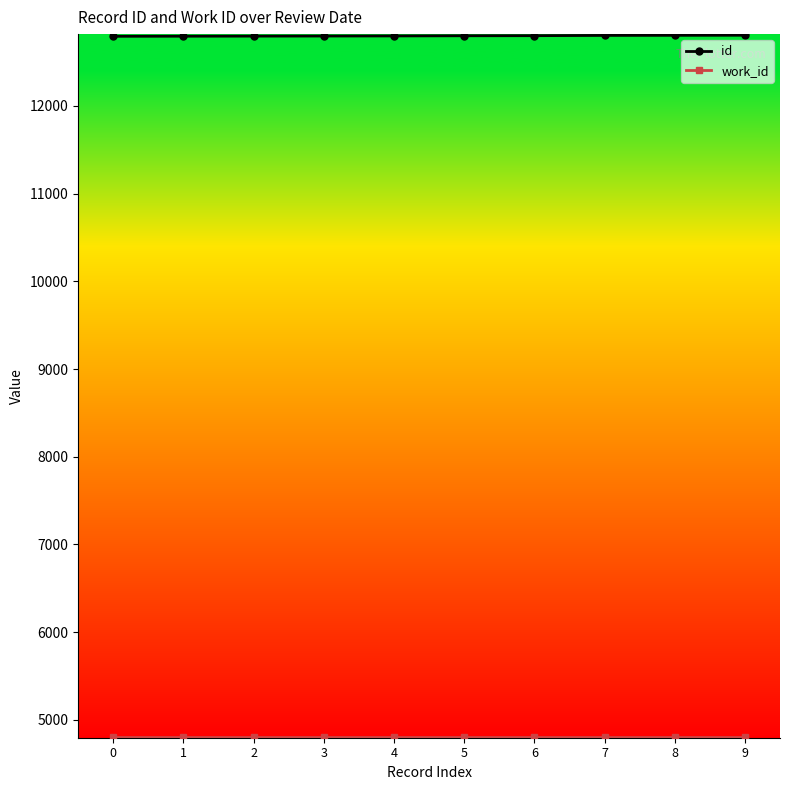

What is the maximum value shown in the chart?

12805